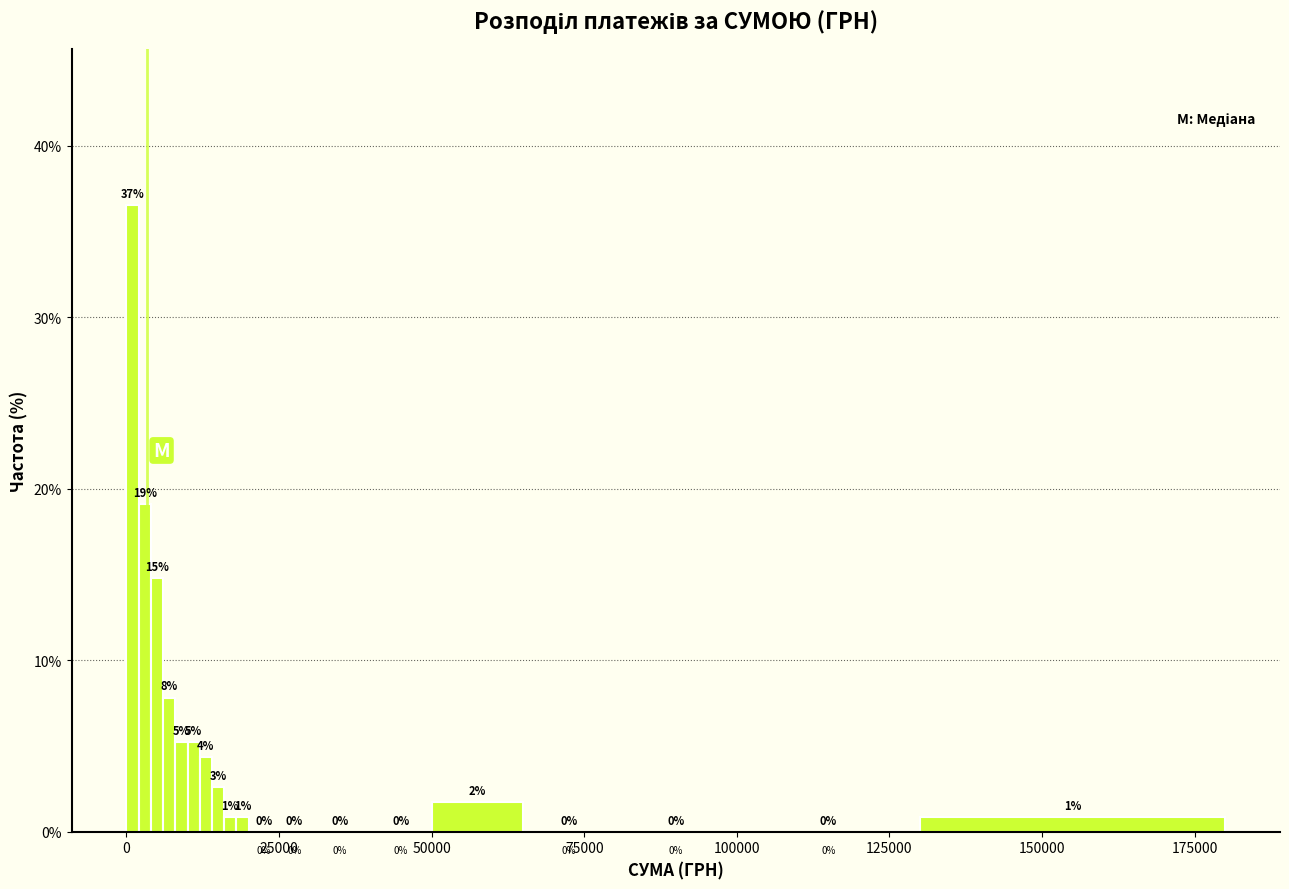

Read against the x-axis, roughly where is the centre of the tallest bar?

0